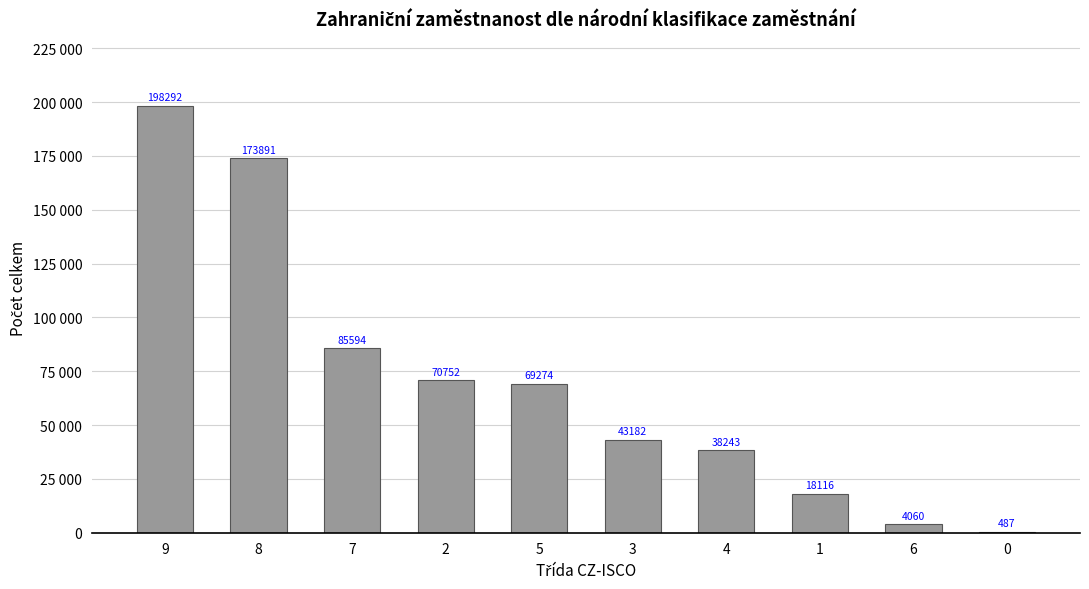

Reading left to right, transcribe all the data shown in this chart.

198292	173891	85594	70752	69274	43182	38243	18116	4060	487